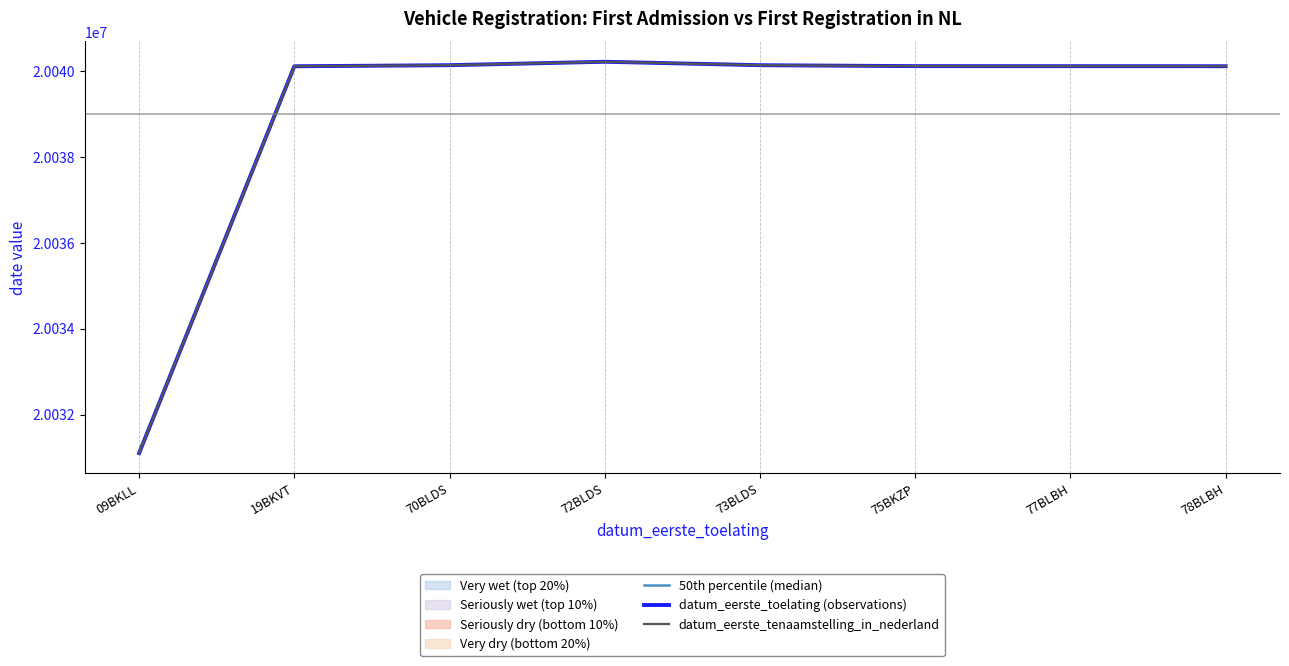

Where is the first local maximum for datum_eerste_toelating (observations)?

72BLDS